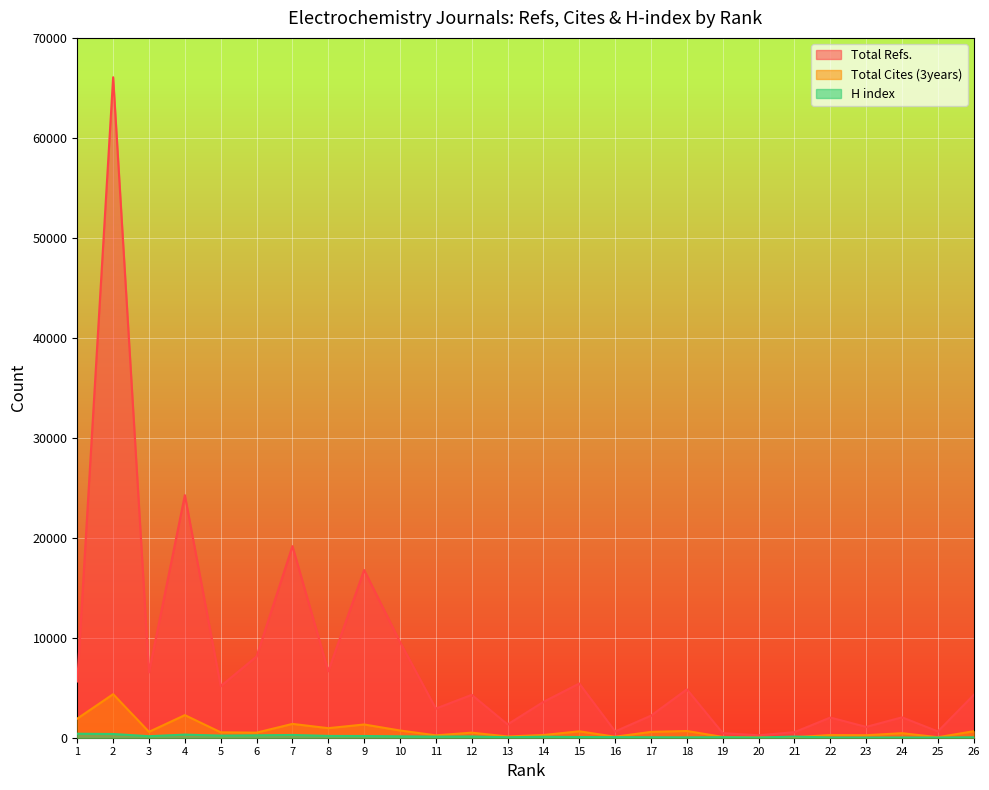

List the labels in order of H index value, largest first.

1, 2, 4, 7, 6, 5, 8, 9, 3, 10, 12, 21, 11, 14, 15, 16, 19, 17, 13, 26, 18, 22, 24, 20, 23, 25